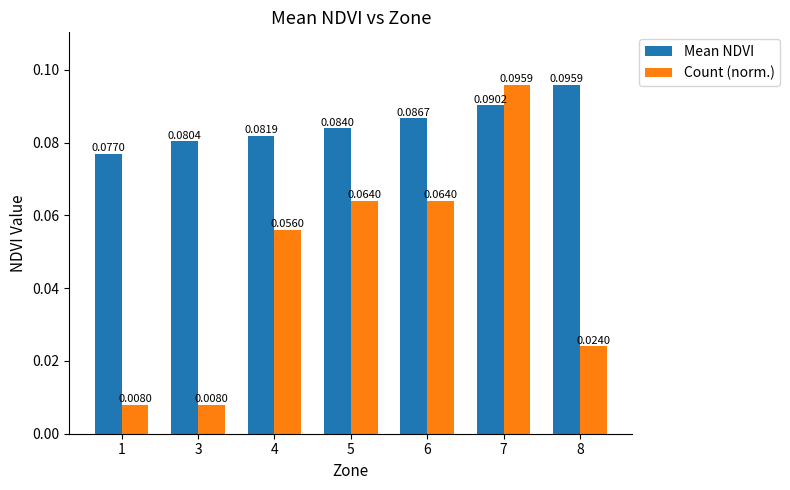

At which category is the sum across all series the highest?

7